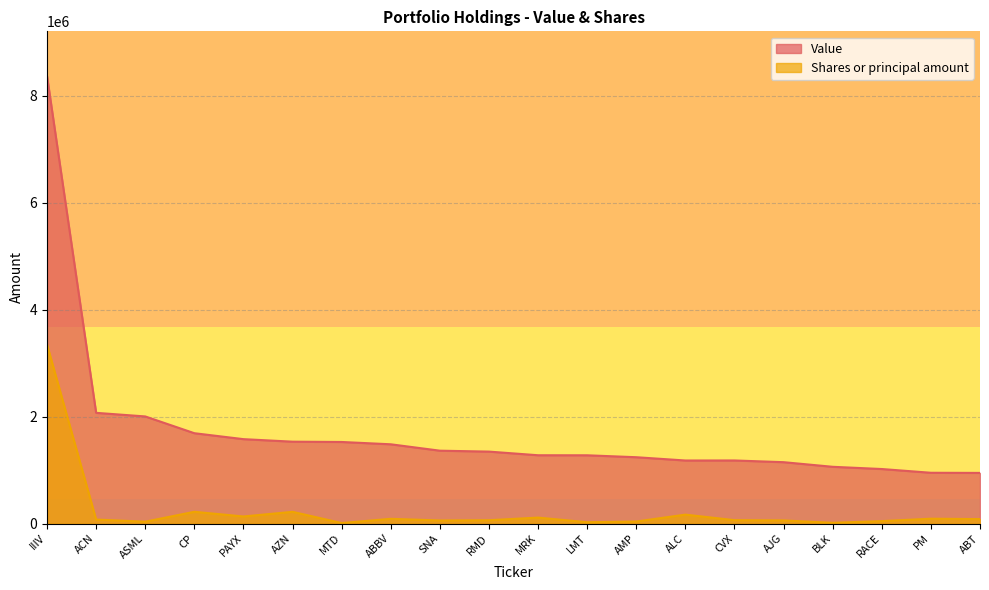

True or false: Value has more than 1 points higher than both neighbors.

False